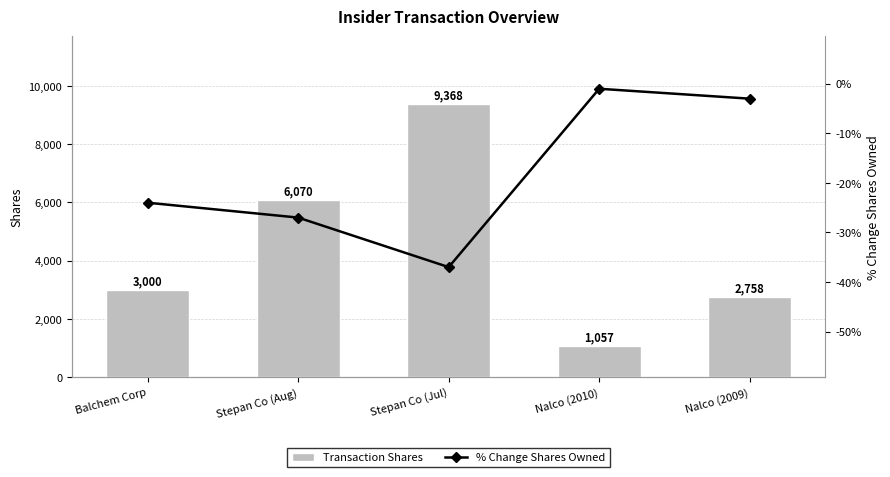

Rank the series by their average value, from highest to lowest.

Transaction Shares, % Change Shares Owned